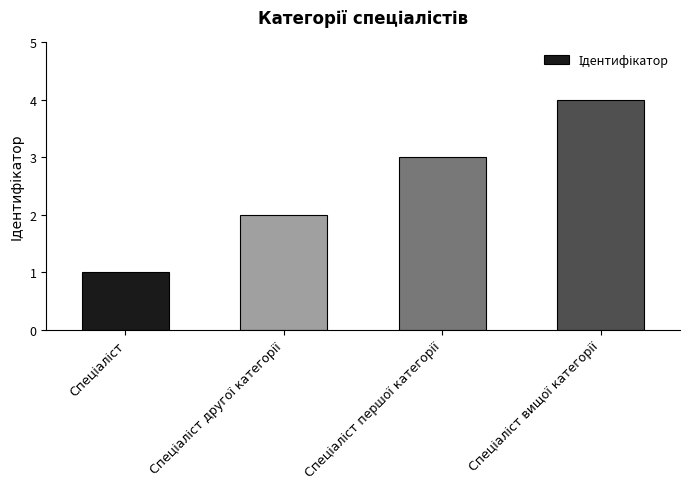

What is the sum of all values?

10